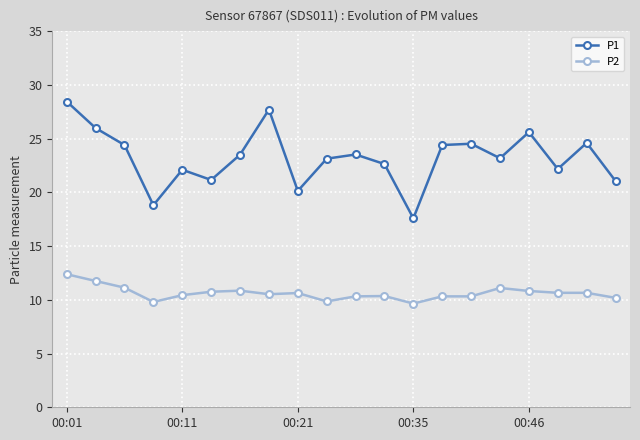

What is the minimum value for P2?

9.7